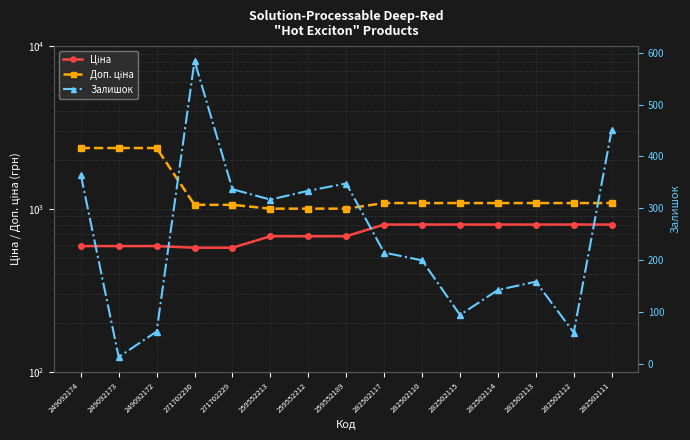

Which has a higher value, 249092172 or 282502114?

282502114